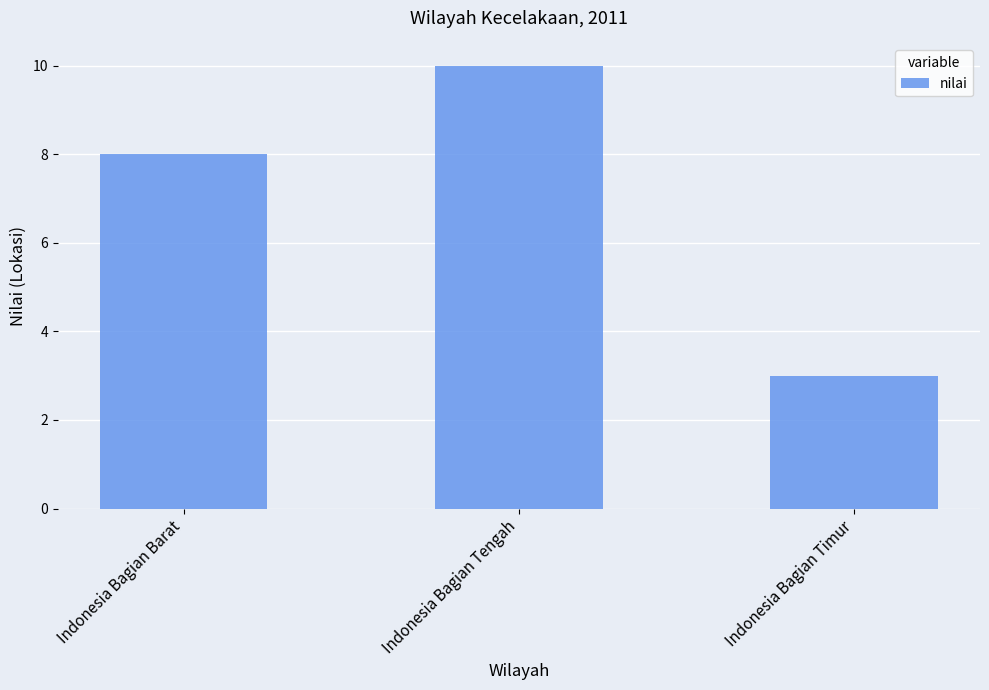

Rank the categories by value from lowest to highest.

Indonesia Bagian Timur, Indonesia Bagian Barat, Indonesia Bagian Tengah